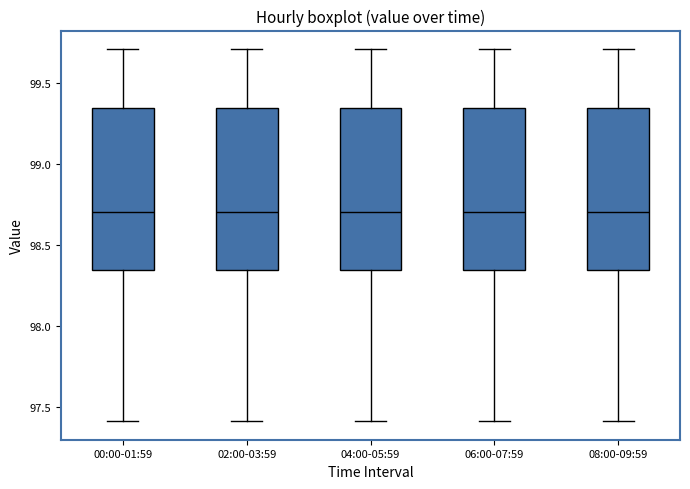

Reading left to right, transcribe this box plot: for each box, give where its median line is, the range the box spans, and where its two whiskers end, as read against the y-axis. The values are not printed on the chart, so give them approximately, as read against the axis.

00:00-01:59: median 98.70, box 98.35 to 99.35, whiskers 97.40 to 99.70
02:00-03:59: median 98.70, box 98.35 to 99.35, whiskers 97.40 to 99.70
04:00-05:59: median 98.70, box 98.35 to 99.35, whiskers 97.40 to 99.70
06:00-07:59: median 98.70, box 98.35 to 99.35, whiskers 97.40 to 99.70
08:00-09:59: median 98.70, box 98.35 to 99.35, whiskers 97.40 to 99.70